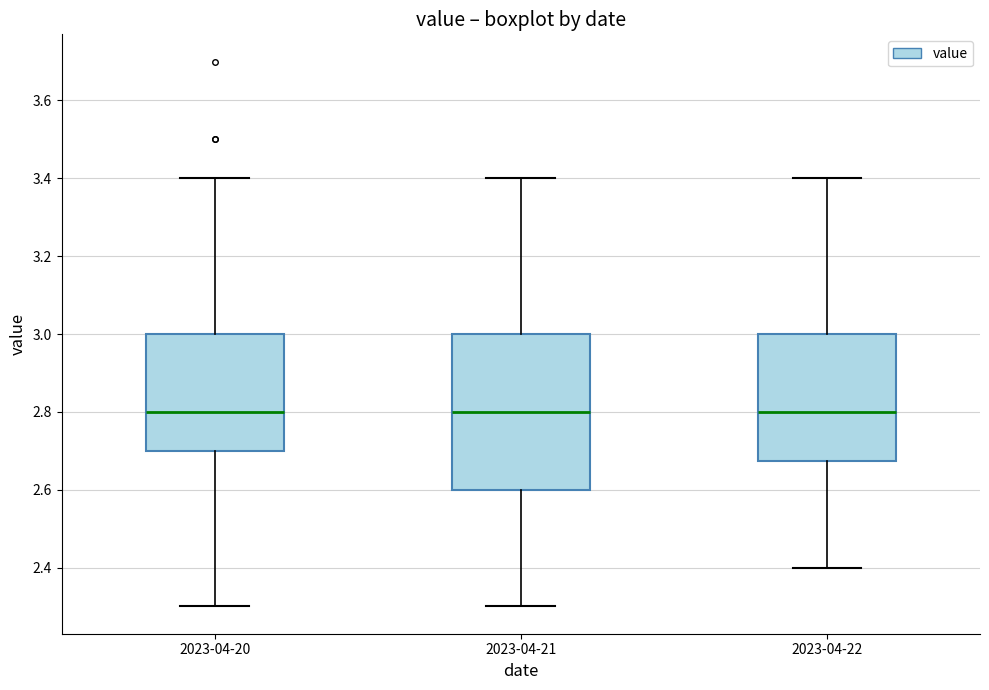

Which box is the tallest, from its lower edge to its upper edge?

2023-04-21